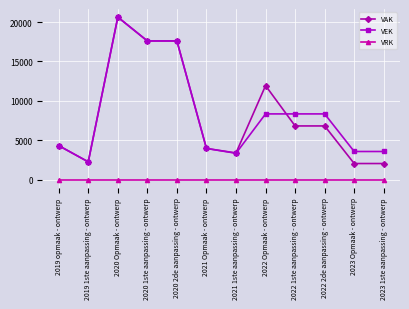

Rank the series at 2022 1ste aanpassing - ontwerp from lowest to highest value.

VRK, VAK, VEK